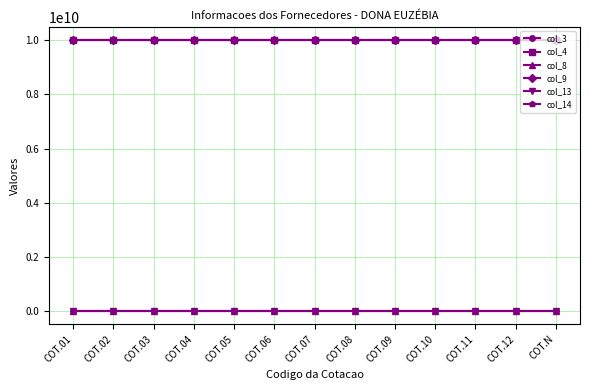

Which series has the largest range (max minus min)?

col_3